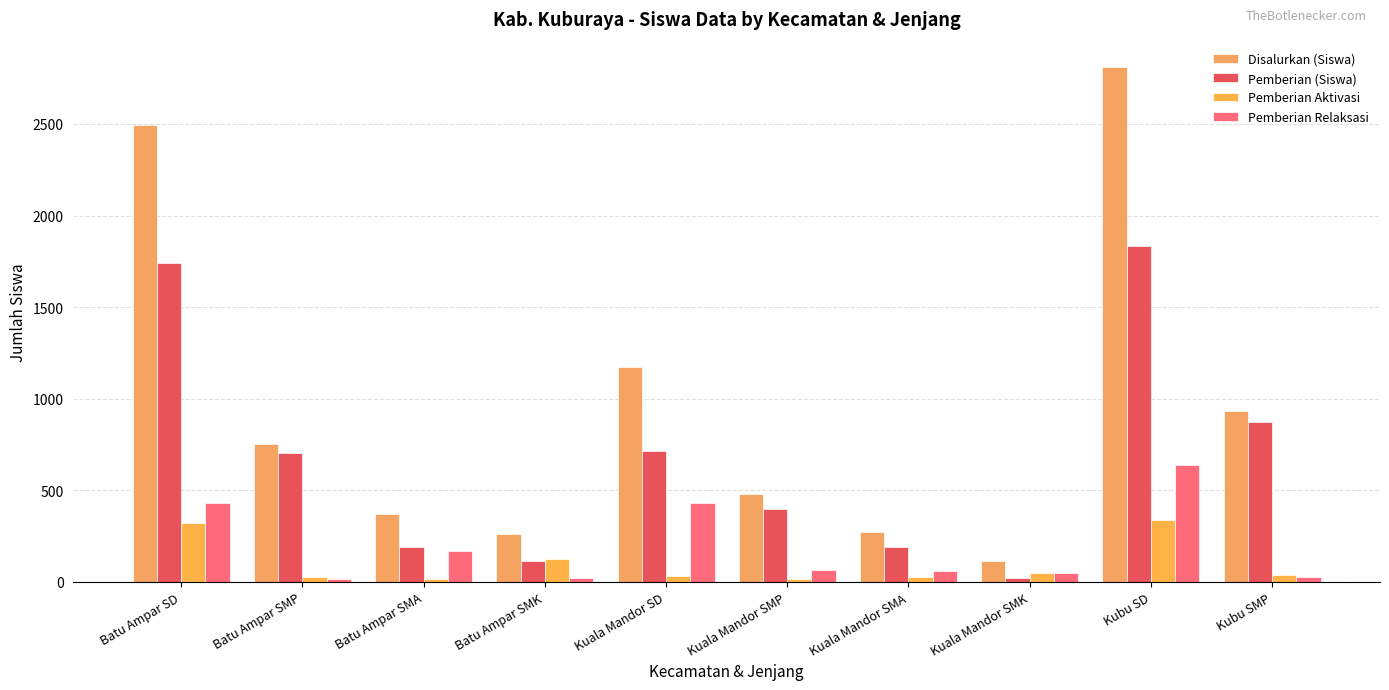

Rank the series by their maximum value, from highest to lowest.

Disalurkan (Siswa), Pemberian (Siswa), Pemberian Relaksasi, Pemberian Aktivasi